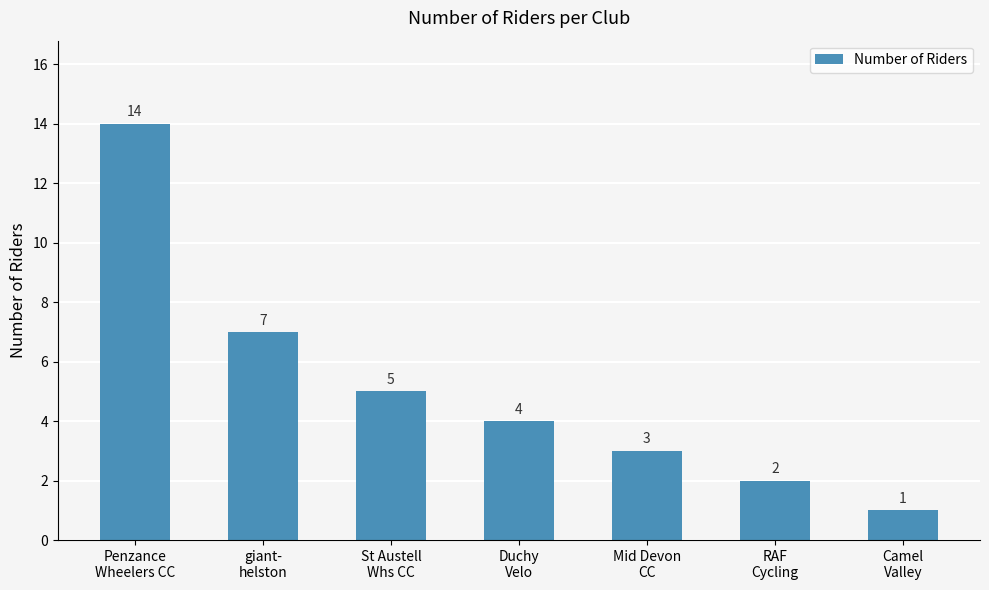

Reading left to right, transcribe all the data shown in this chart.

14	7	5	4	3	2	1